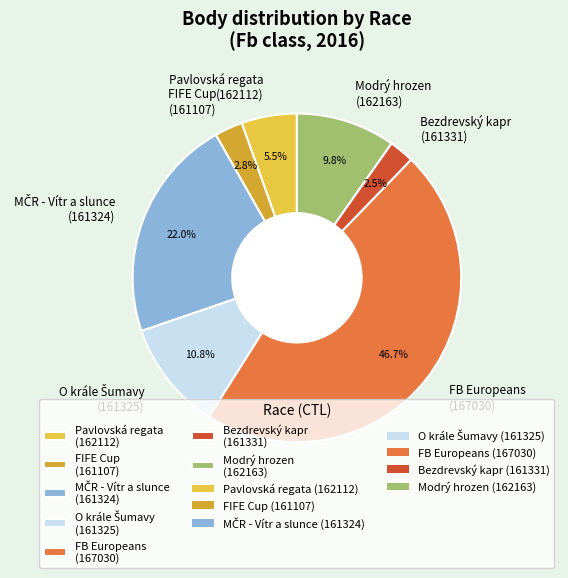

What is the largest slice in the pie chart?

FB Europeans (167030)